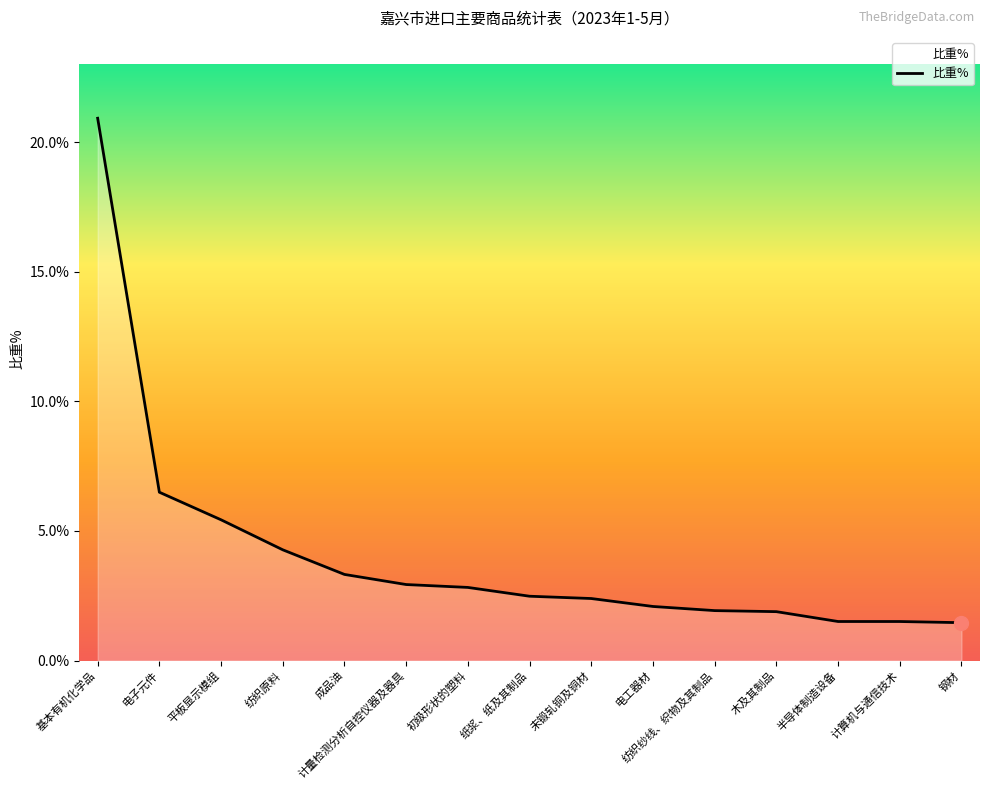

What position from the right is 钢材?

1